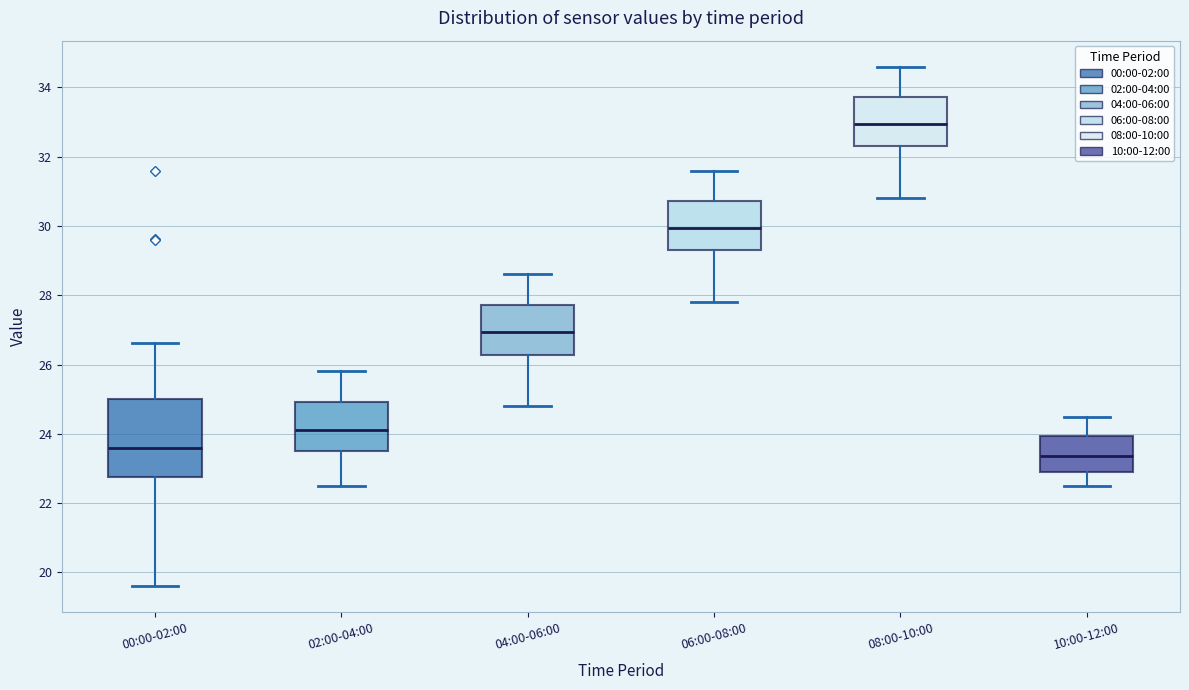

Reading left to right, read every box against the y-axis: the position of its median line, the range the box covers, and the ends of its whiskers. The values are not printed on the chart, so give them approximately, as read against the axis.

00:00-02:00: median 23.6, box 22.8 to 25.0, whiskers 19.6 to 26.6
02:00-04:00: median 24.2, box 23.6 to 25.0, whiskers 22.6 to 25.8
04:00-06:00: median 27.0, box 26.2 to 27.8, whiskers 24.8 to 28.6
06:00-08:00: median 30.0, box 29.4 to 30.8, whiskers 27.8 to 31.6
08:00-10:00: median 33.0, box 32.4 to 33.8, whiskers 30.8 to 34.6
10:00-12:00: median 23.4, box 23.0 to 24.0, whiskers 22.6 to 24.6